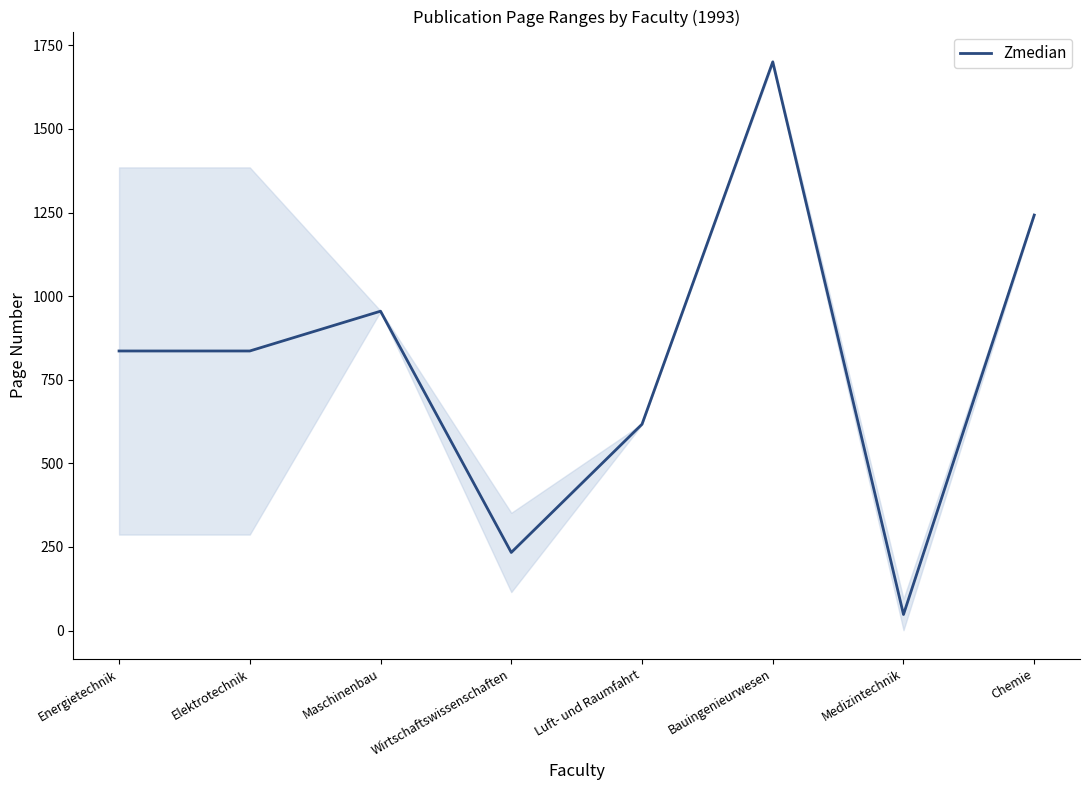

Reading left to right, list all the values displayed in this chart.

836.0	836.0	955.0	233.5	617.0	1700.5	48.0	1242.5